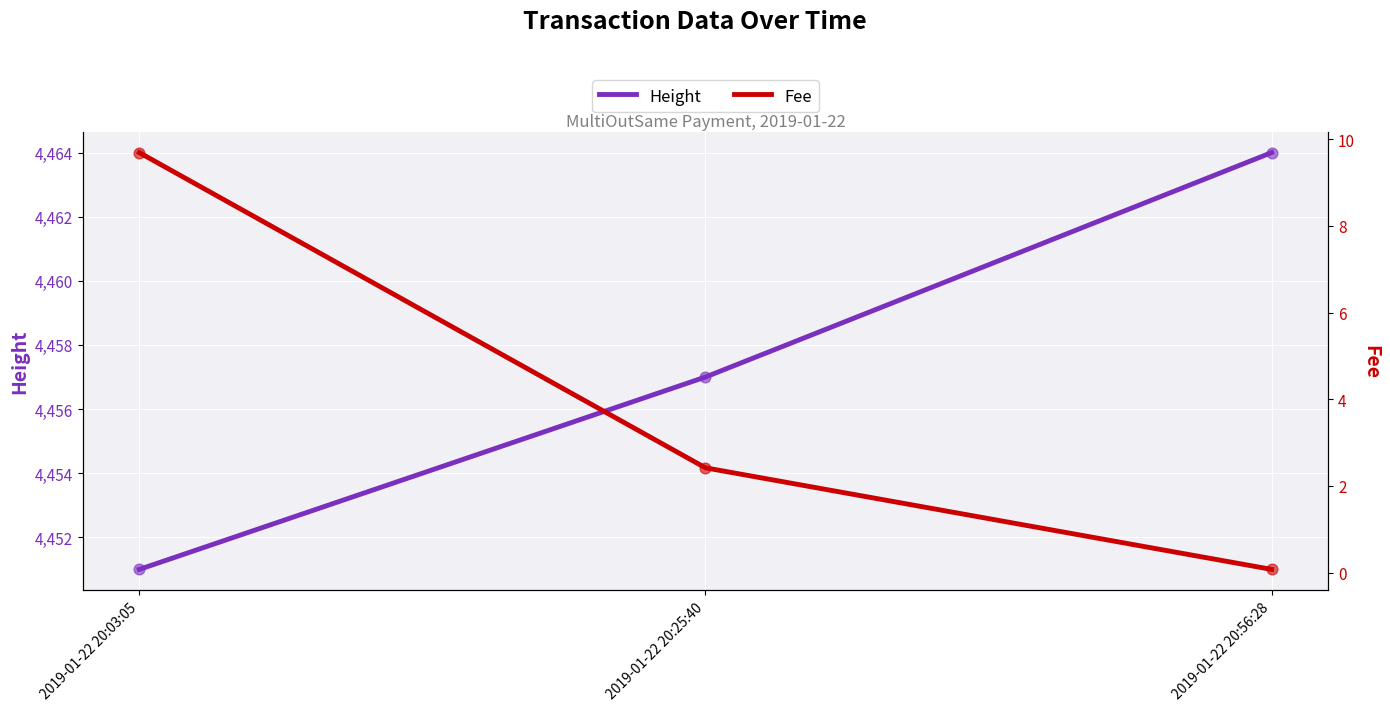

What are all the series names shown in the legend?

Height, Fee